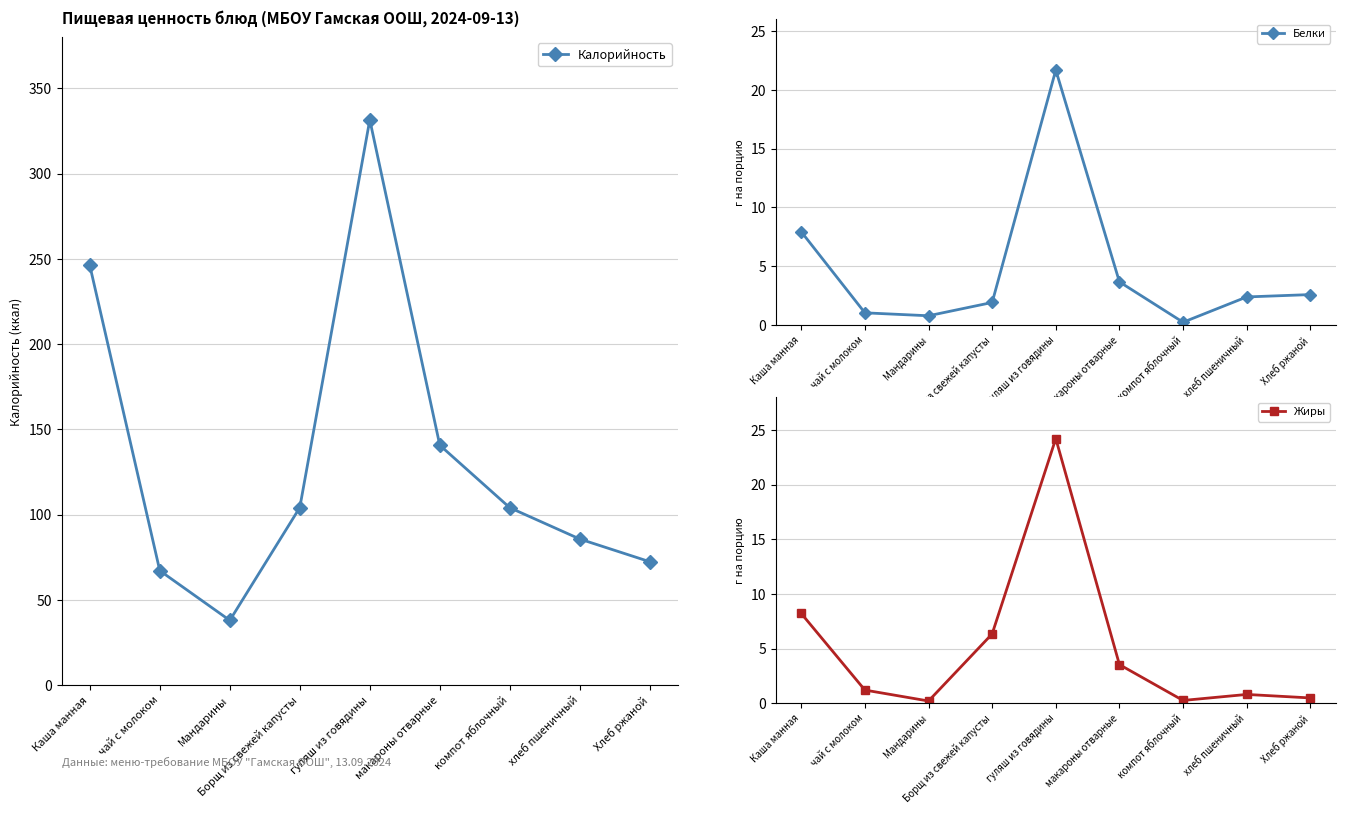

Reading left to right, extract all data points from this chart.

Калорийность: Каша манная=246.2	чай с молоком=67.2	Мандарины=38.0	Борщ из свежей капусты=104.2	гуляш из говядины=331.5	макароны отварные=140.7	компот яблочный=104.1	хлеб пшеничный=85.7	Хлеб ржаной=72.4
Белки: Каша манная=7.9	чай с молоком=1.1	Мандарины=0.8	Борщ из свежей капусты=1.9	гуляш из говядины=21.7	макароны отварные=3.7	компот яблочный=0.2	хлеб пшеничный=2.4	Хлеб ржаной=2.6
Жиры: Каша манная=8.2	чай с молоком=1.2	Мандарины=0.2	Борщ из свежей капусты=6.3	гуляш из говядины=24.2	макароны отварные=3.5	компот яблочный=0.2	хлеб пшеничный=0.8	Хлеб ржаной=0.5